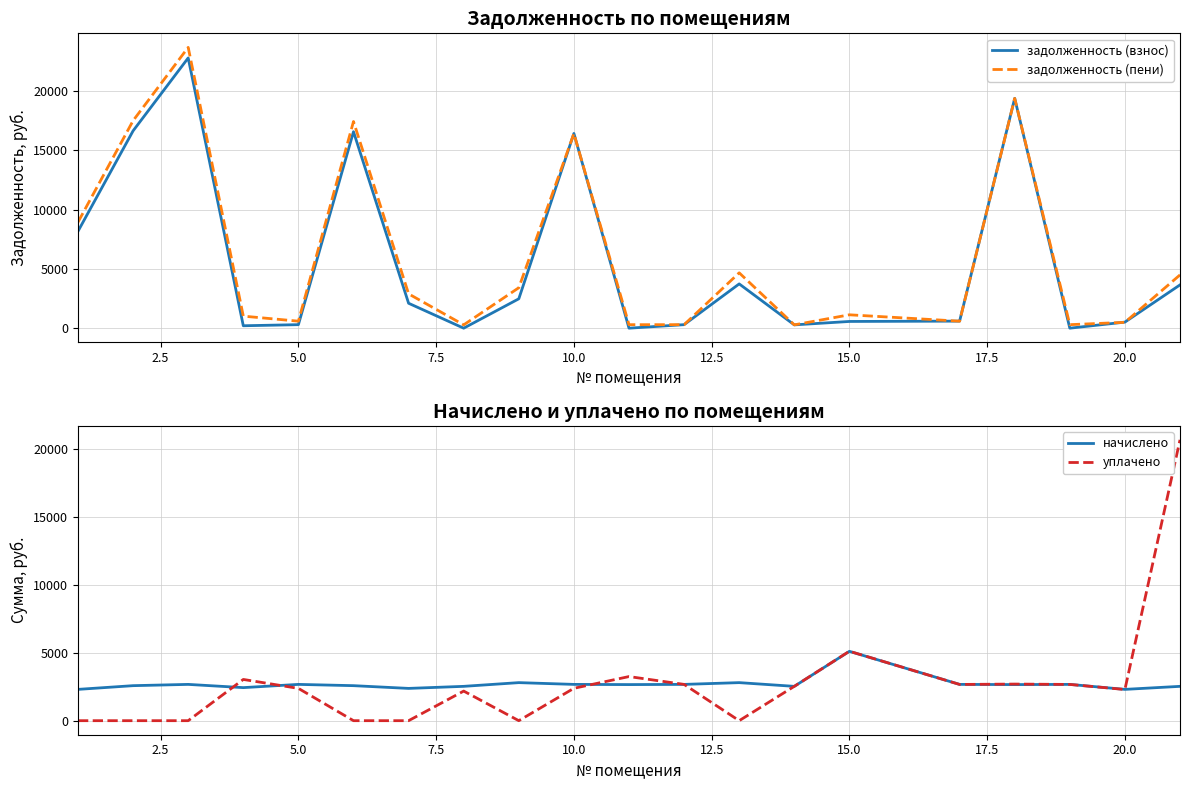

What is the highest value of the задолженность (взнос) series?

22789.9